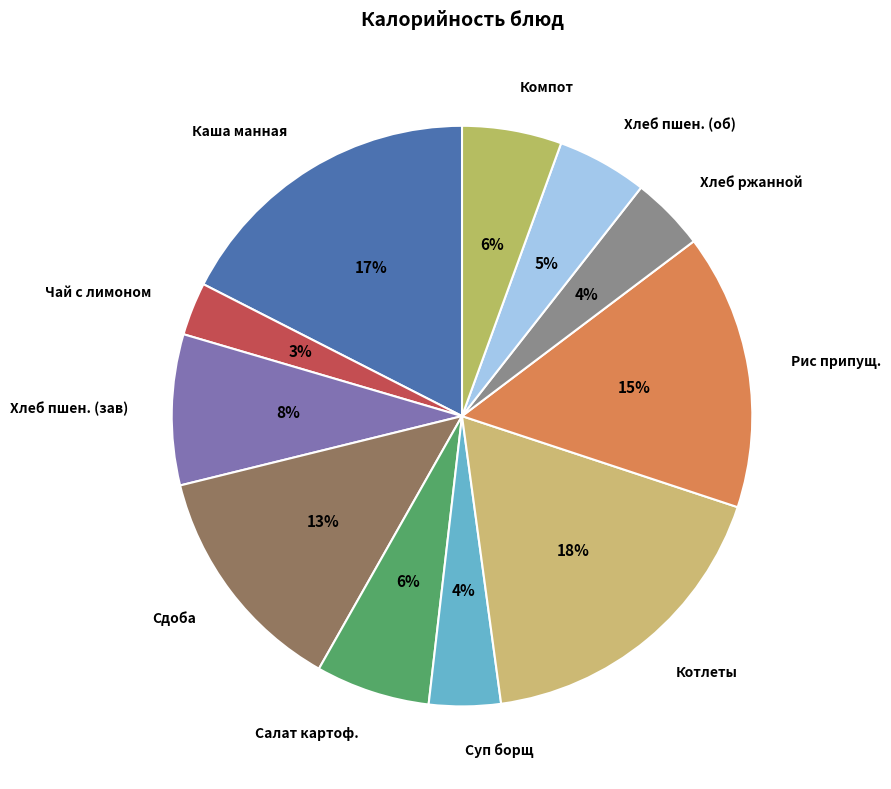

Between Хлеб пшен. (зав) and Салат картоф., which is larger?

Хлеб пшен. (зав)